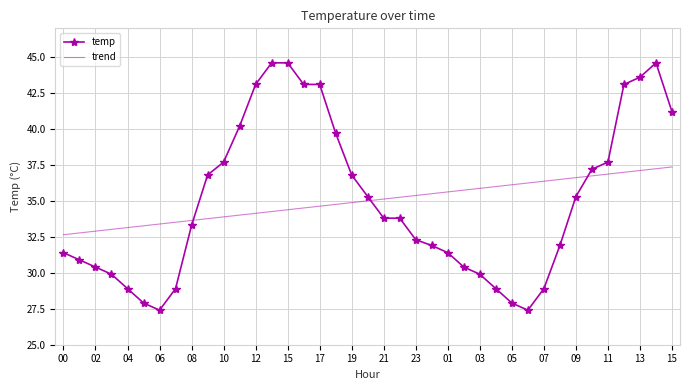

List the series in order of their peak value, lowest first.

trend, temp